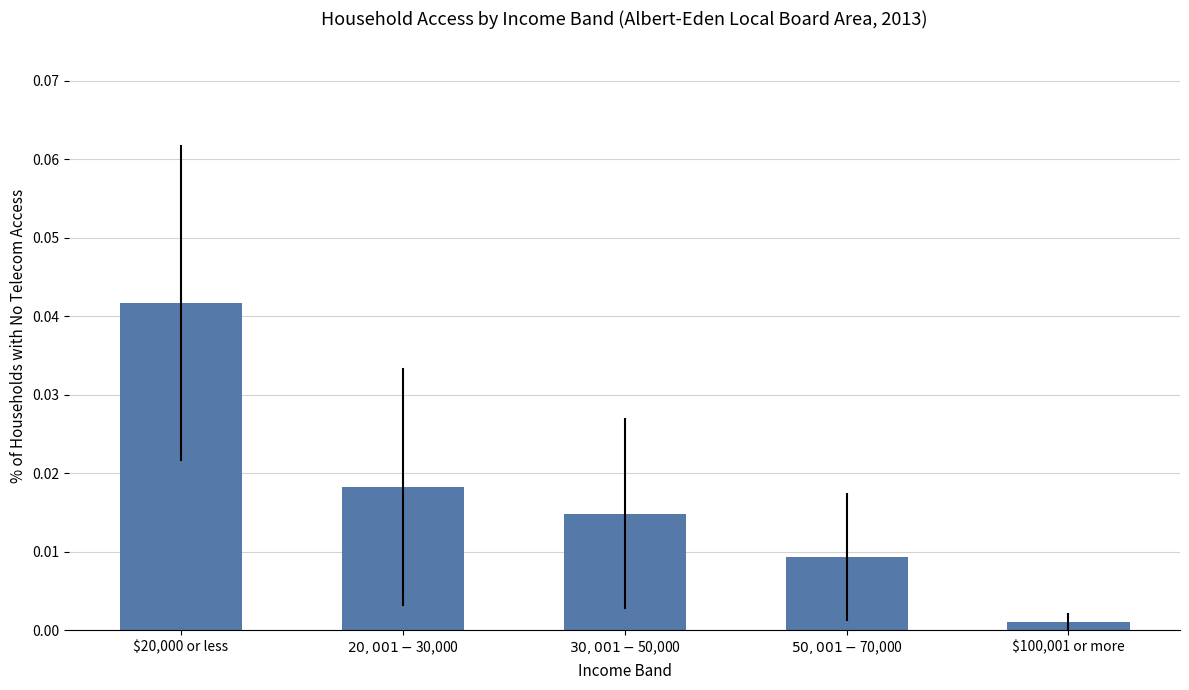

What is the label of the 1st bar from the right?

$100,001 or more